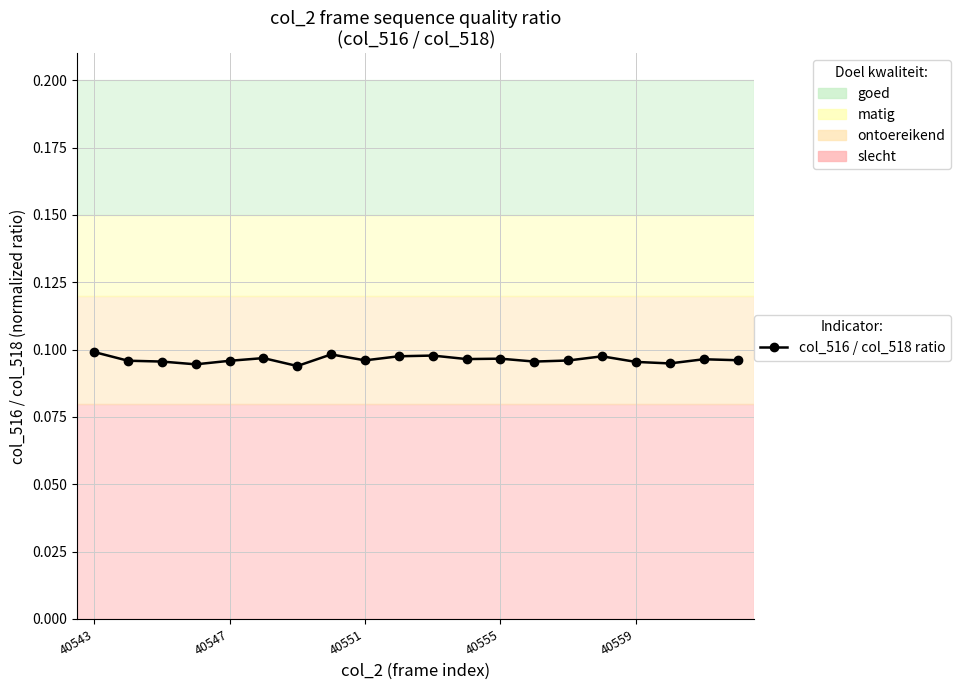

How many points are higher than both their immediate neighbors (excluding endpoints)?

6